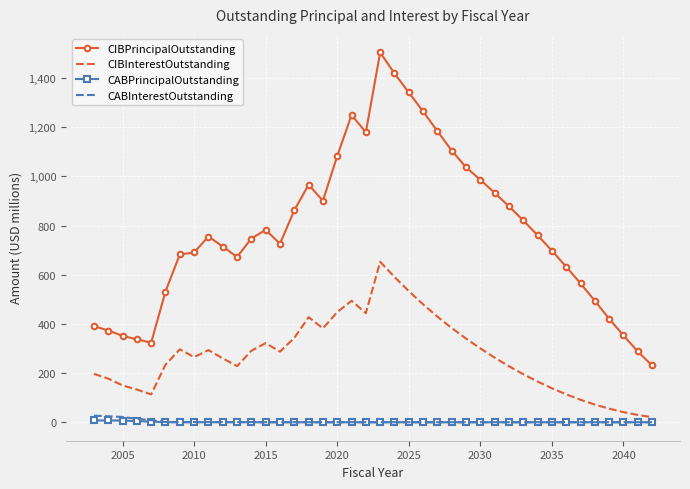

What is the maximum value shown in the chart?

1504.9